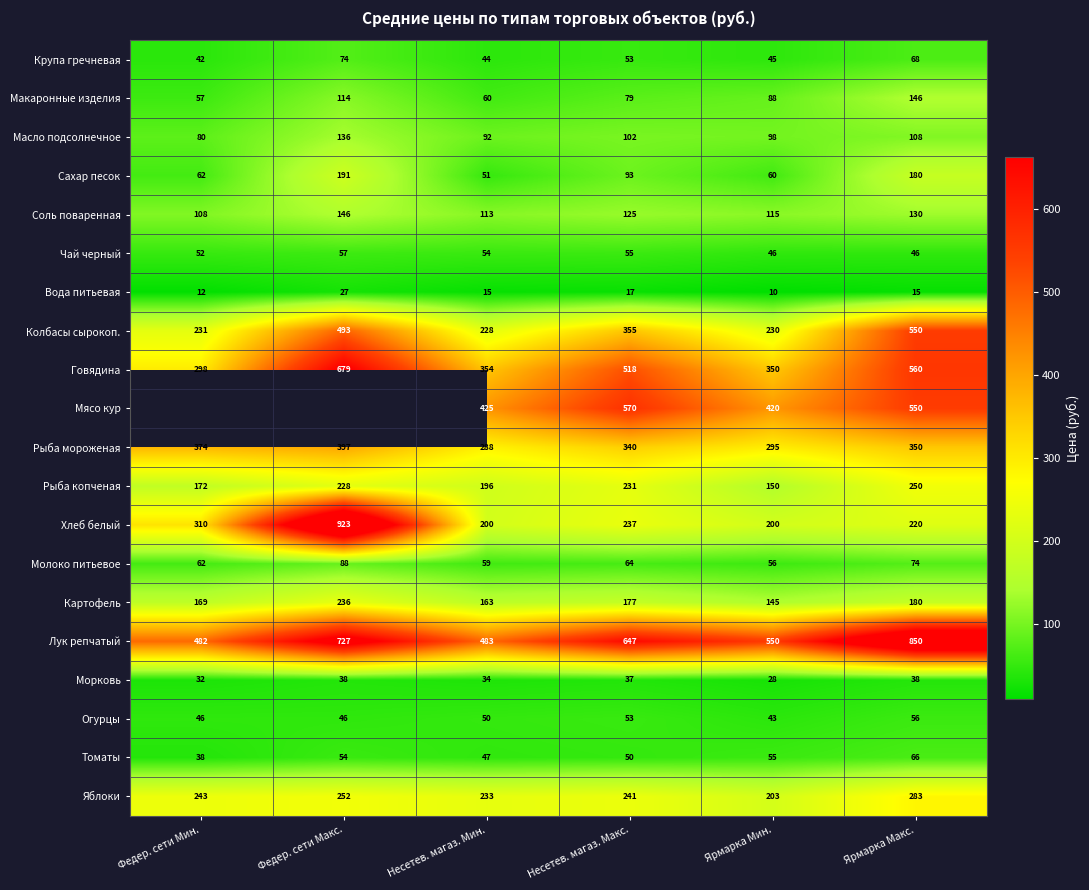

Where does the Крупа гречневая series first go above 53?

Федер. сети Макс.